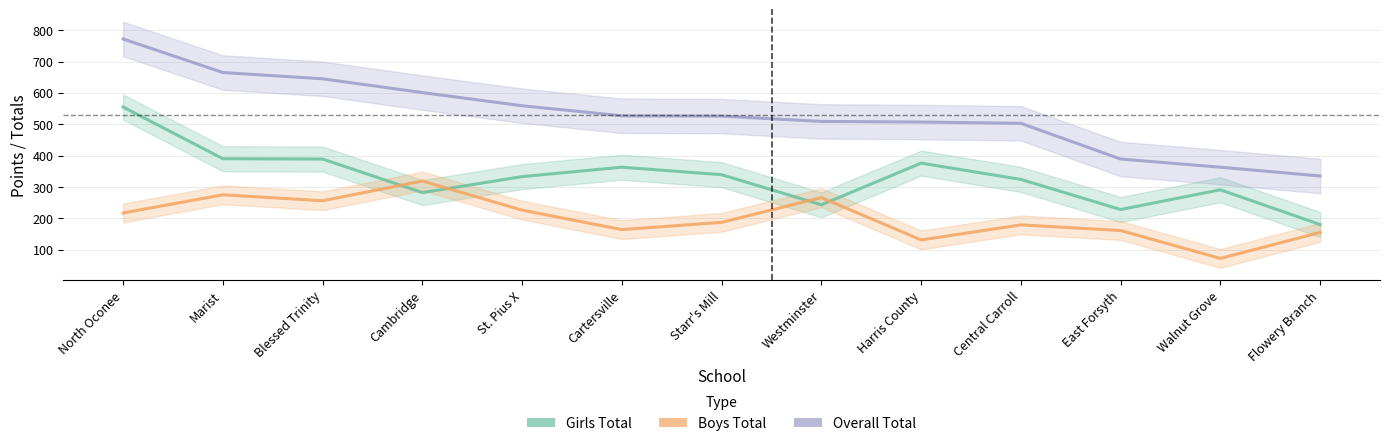

True or false: Boys Total and Overall Total cross at least once.

False